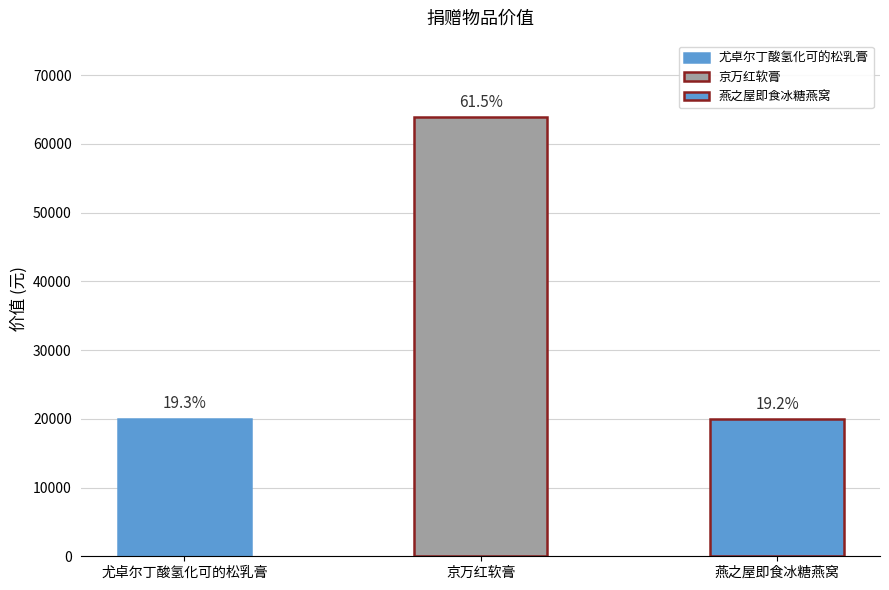

What is the label of the 1st bar from the right?

燕之屋即食冰糖燕窝